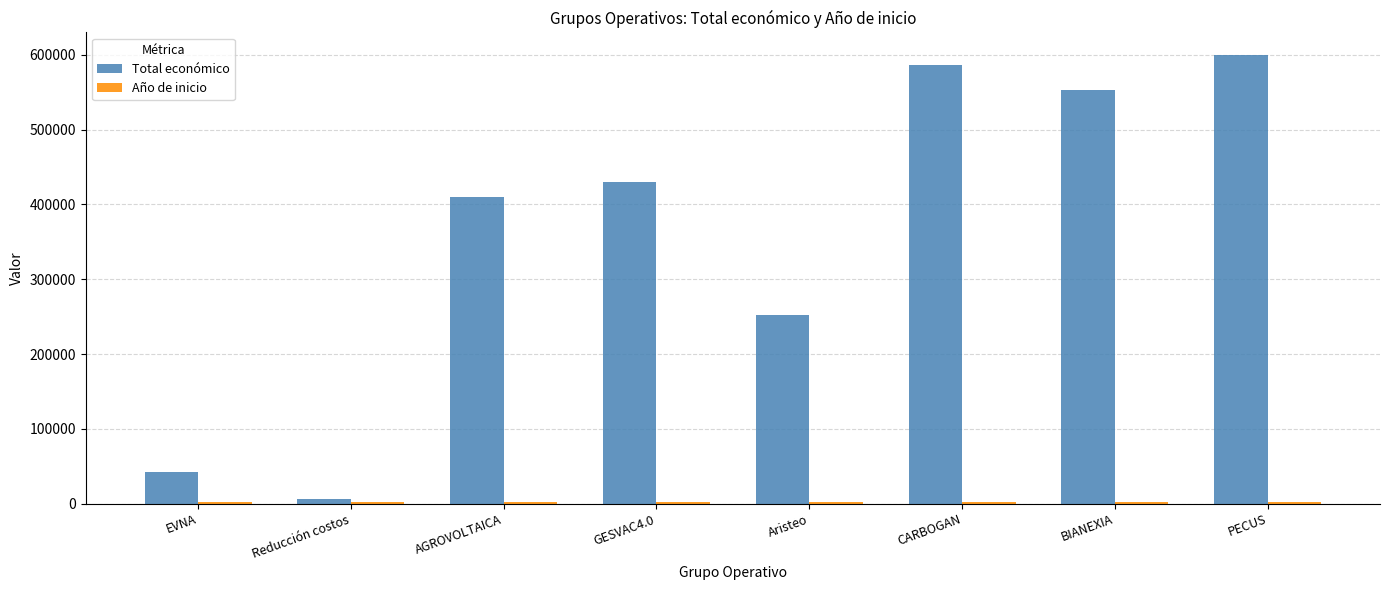

What is the label of the 5th bar from the left?

Aristeo